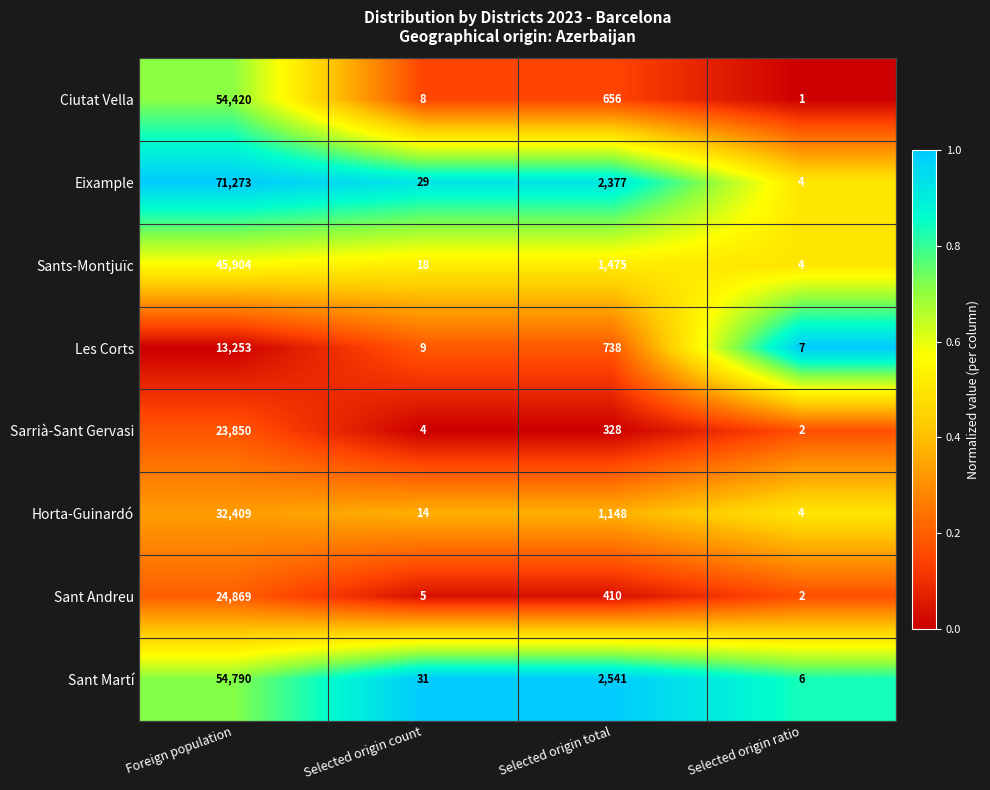

The Sarrià-Sant Gervasi series shows 14719 at Foreign population. True or false?

False